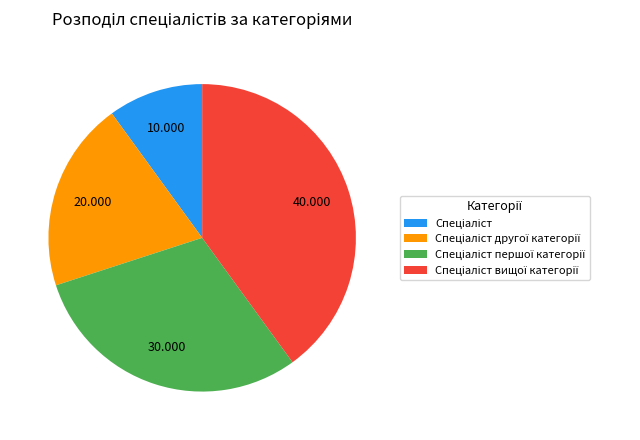

Does any single category account for the majority?

No